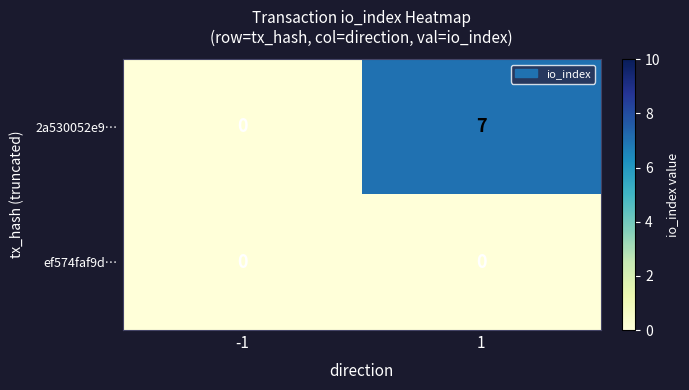

Between -1 and 1, which series saw the biggest shift?

2a530052e9…